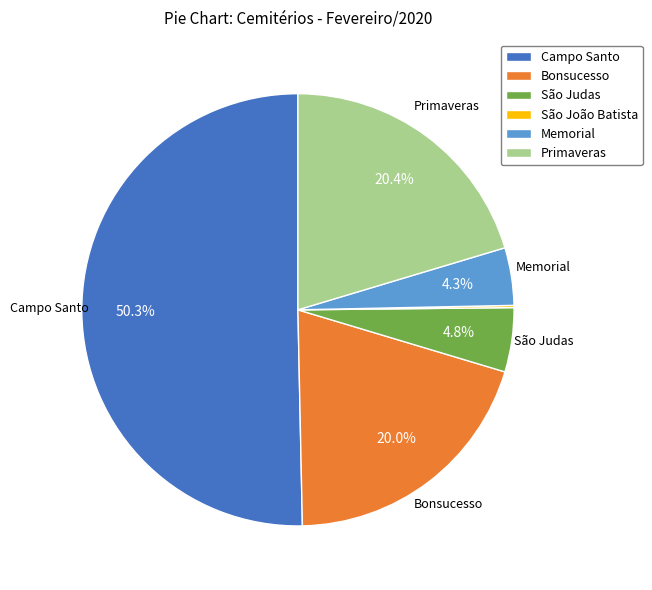

Is it true that Primaveras is 15% of the pie?

False